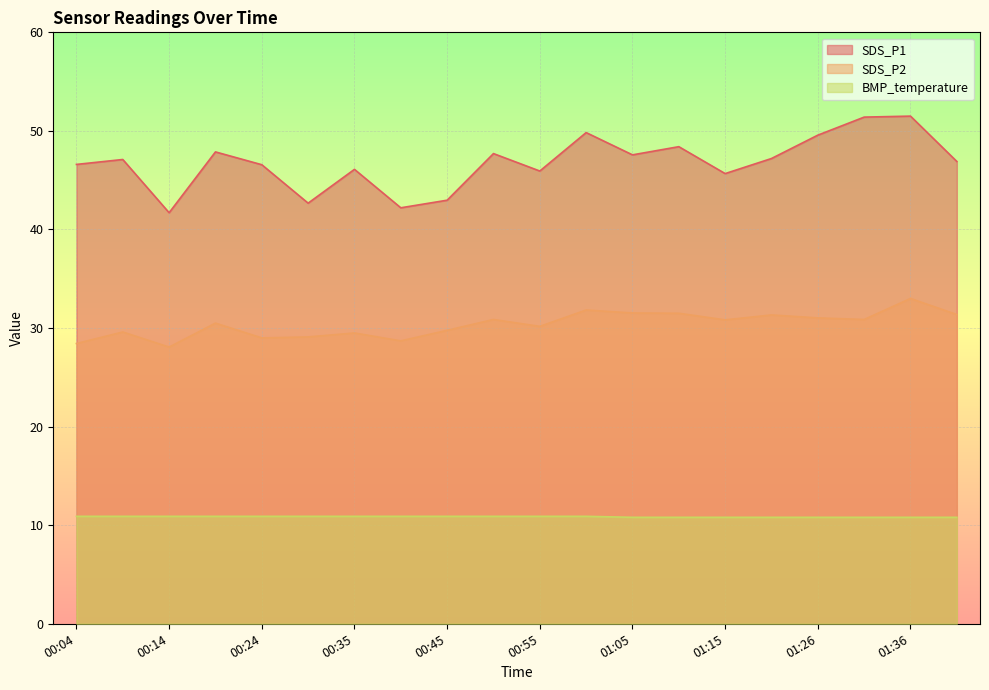

True or false: SDS_P2 and BMP_temperature intersect in this chart.

False